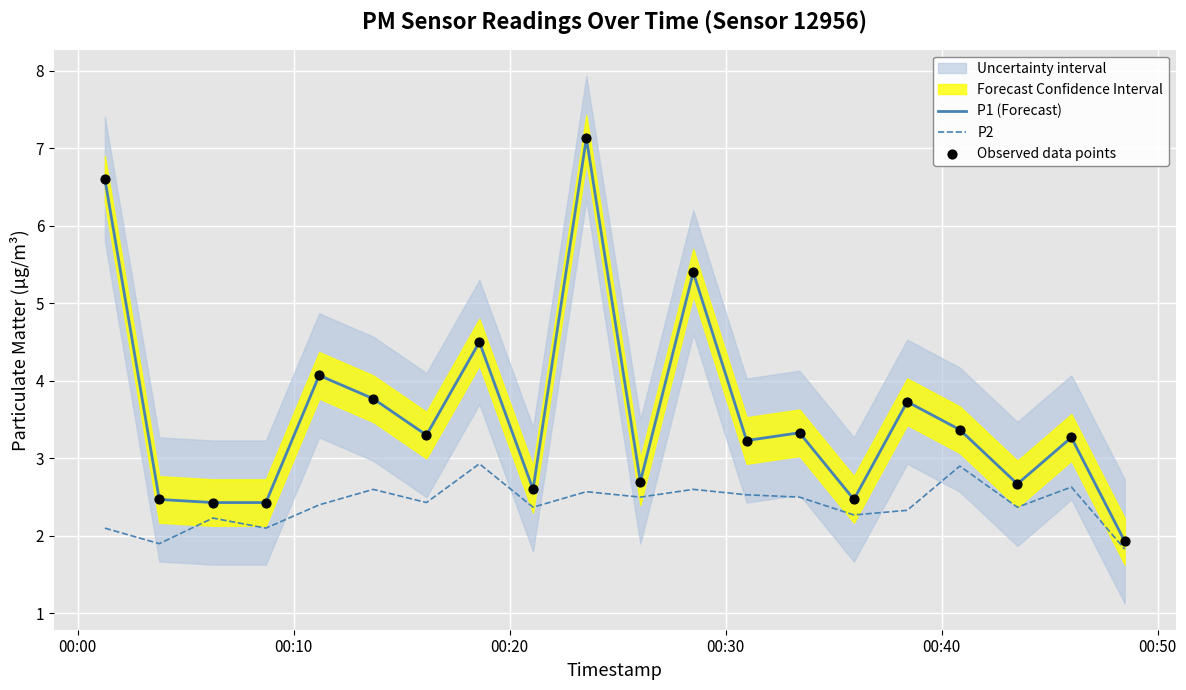

Which series contains the highest Y value?

P1 (Forecast)